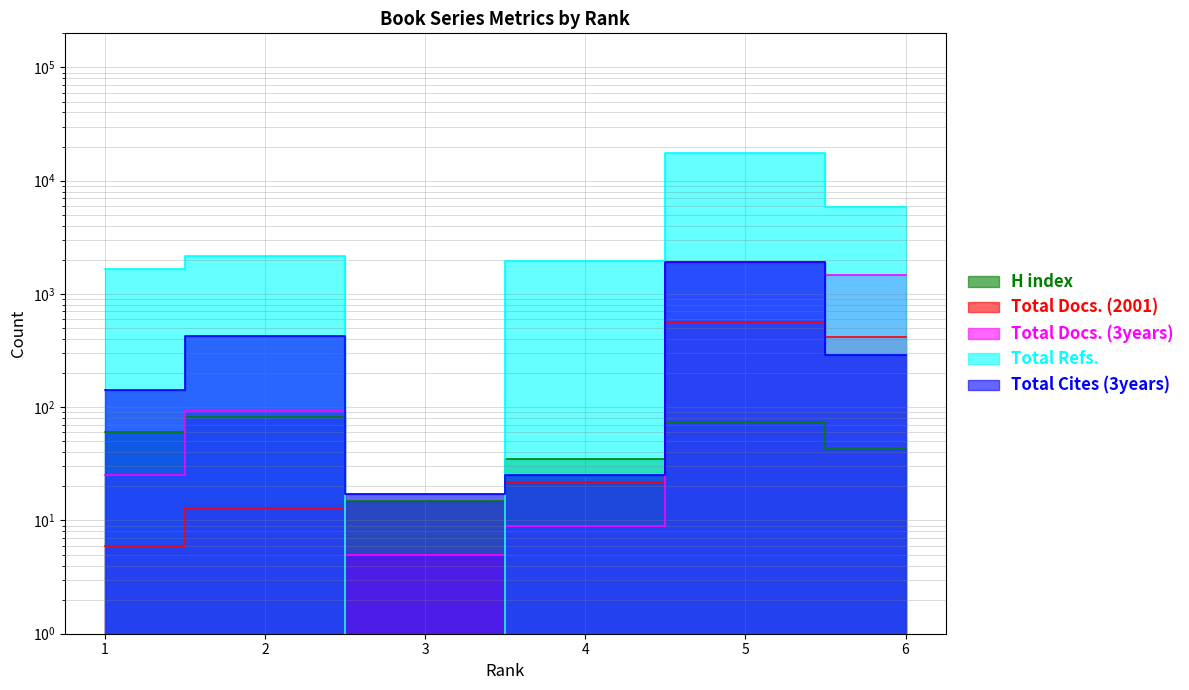

The Total Refs. series shows 1944.0 at 4. True or false?

True